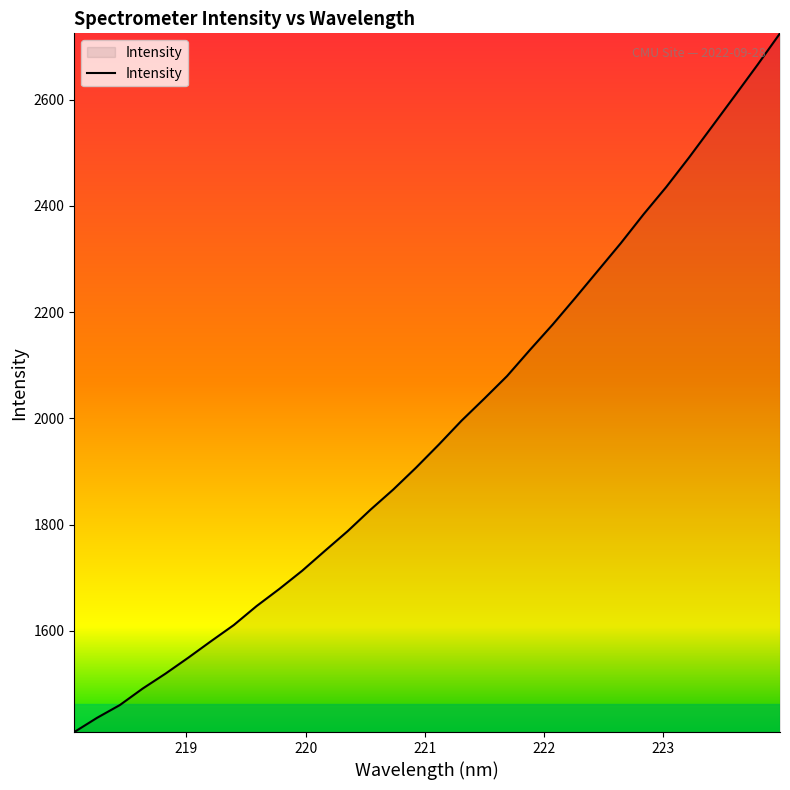

How many lines are shown in the chart?

1